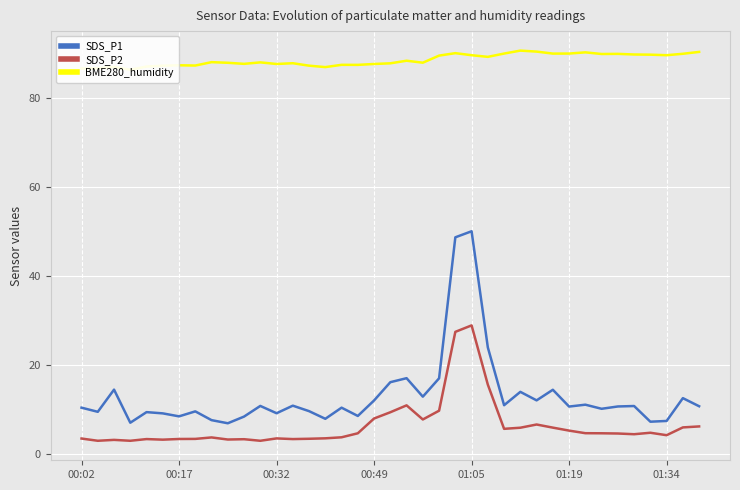

True or false: SDS_P2 and SDS_P1 cross at least once.

False